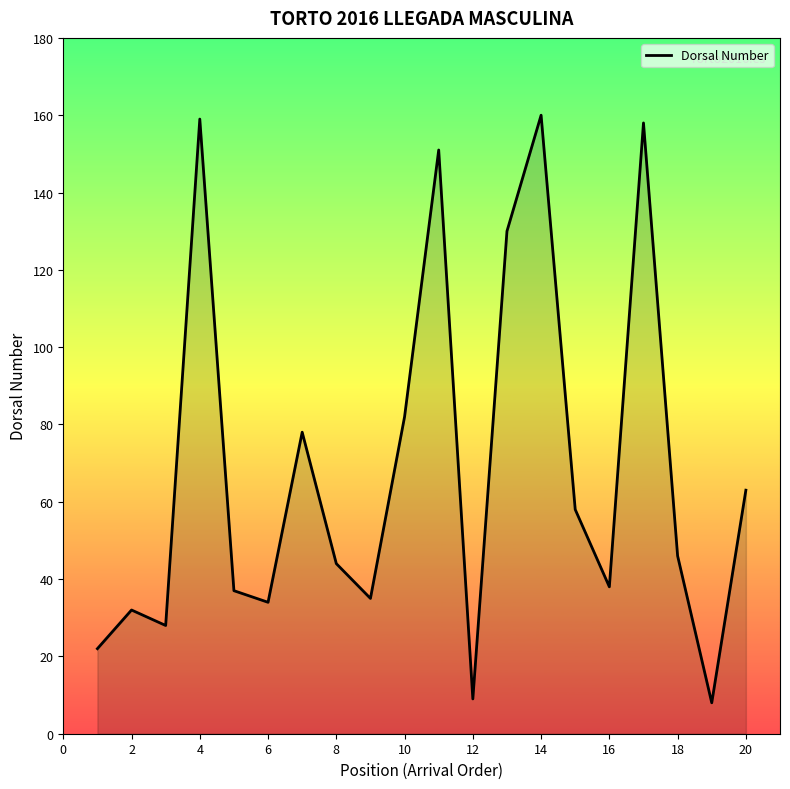

What is the difference between the maximum and minimum values?

152